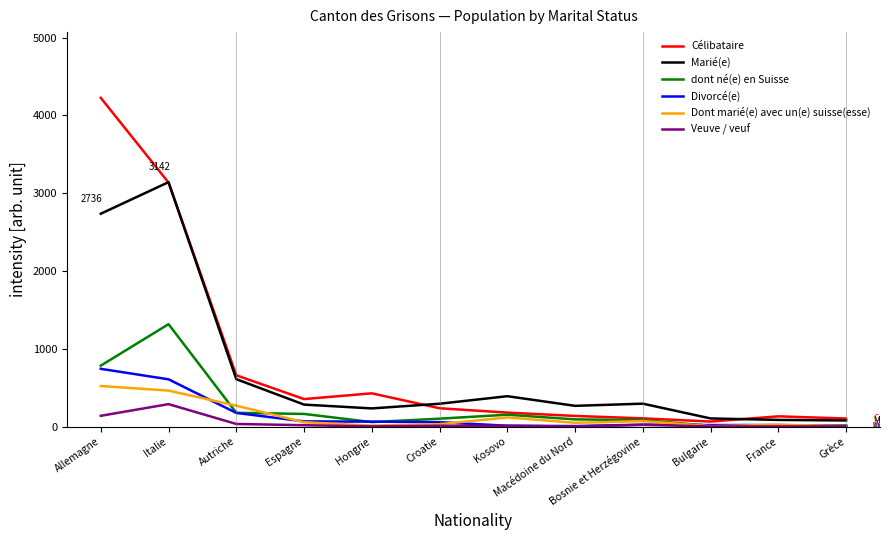

What is the approximate value of Divorcé(e) at Espagne, to the nearest 100?

100